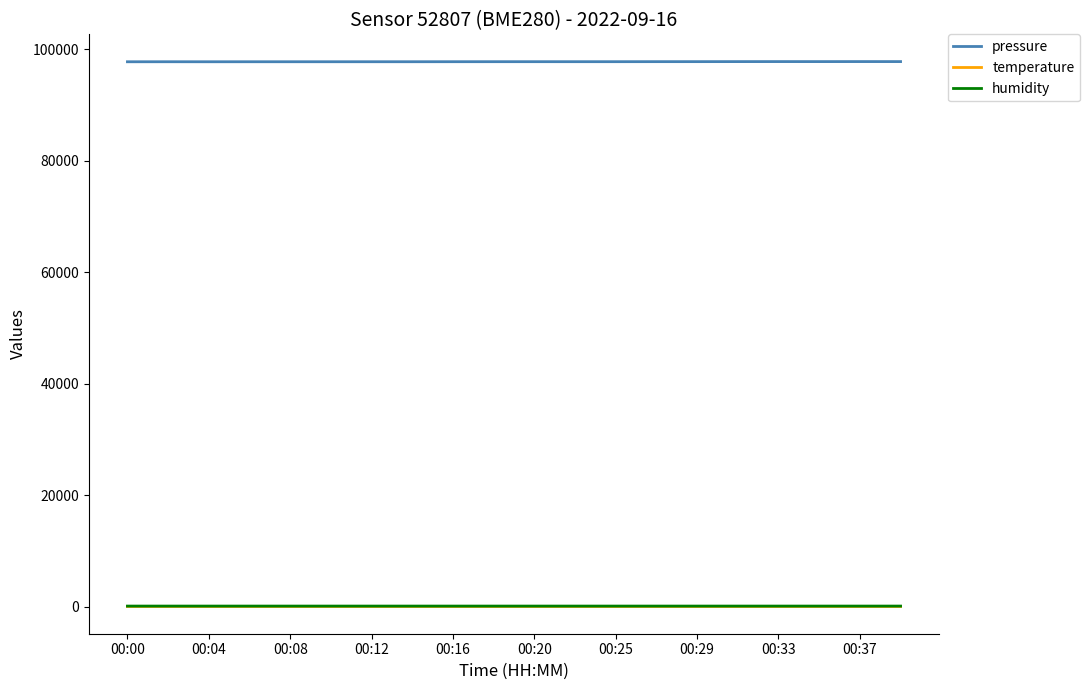

True or false: pressure and temperature intersect in this chart.

False